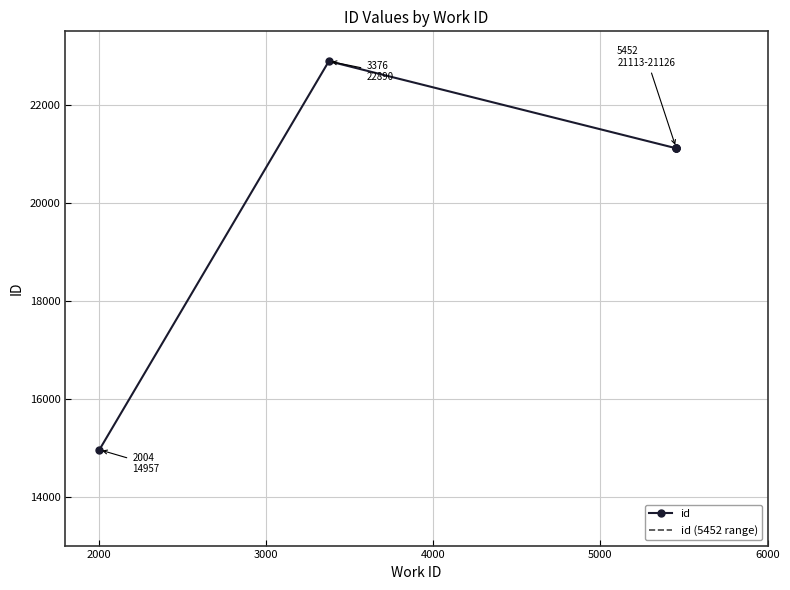

True or false: the data shows 36674 at 5452.

False